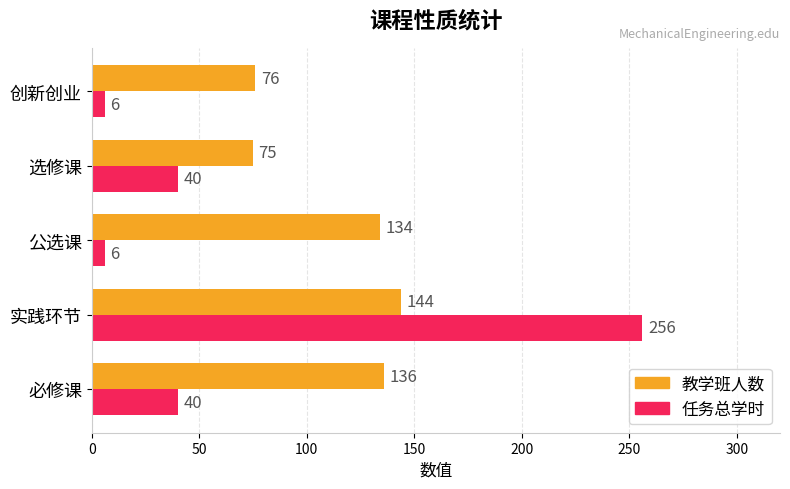

At which category does the chart reach its peak across all series?

实践环节